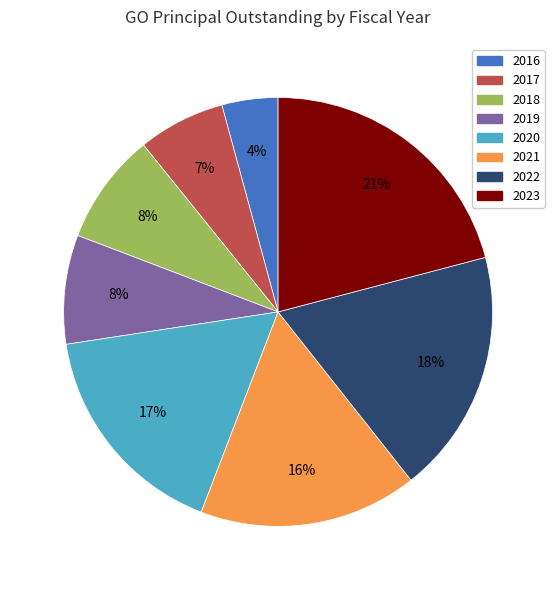

What percentage is the 2021 slice, to the nearest percent?

16%